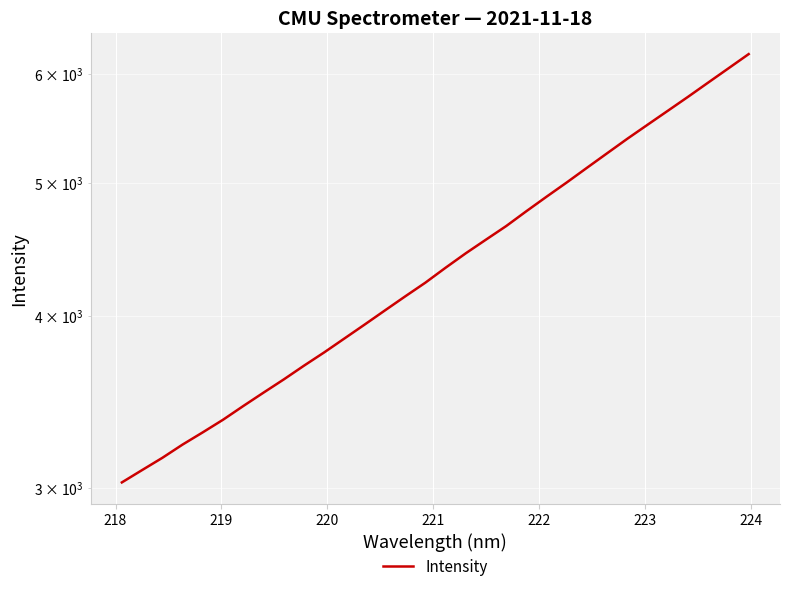

True or false: there are more than 2 points higher than both neighbors.

False